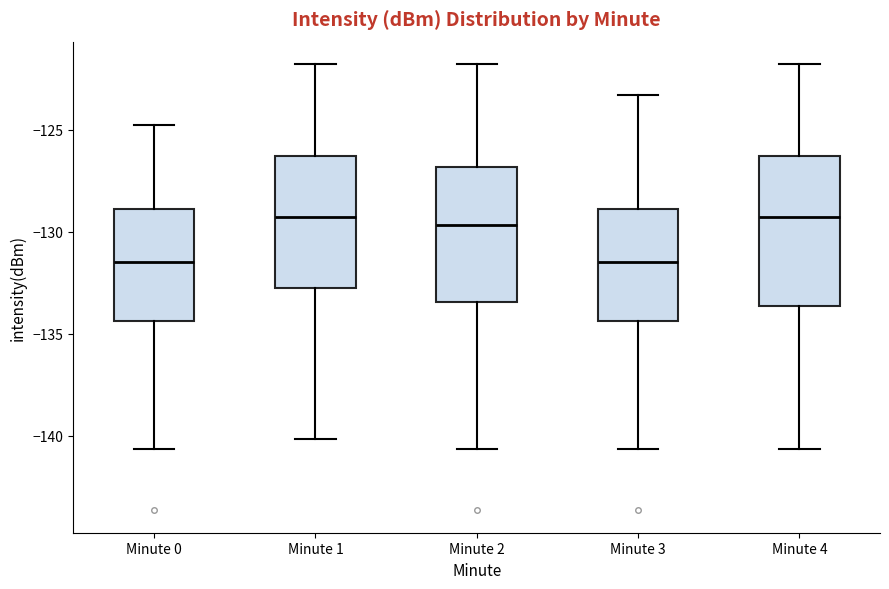

Reading left to right, transcribe this box plot: for each box, give where its median line is, the range the box spans, and where its two whiskers end, as read against the y-axis. The values are not printed on the chart, so give them approximately, as read against the axis.

Minute 0: median -131.5, box -134.5 to -129.0, whiskers -140.5 to -125.0
Minute 1: median -129.5, box -133.0 to -126.5, whiskers -140.0 to -122.0
Minute 2: median -129.5, box -133.5 to -127.0, whiskers -140.5 to -122.0
Minute 3: median -131.5, box -134.5 to -129.0, whiskers -140.5 to -123.5
Minute 4: median -129.5, box -133.5 to -126.5, whiskers -140.5 to -122.0